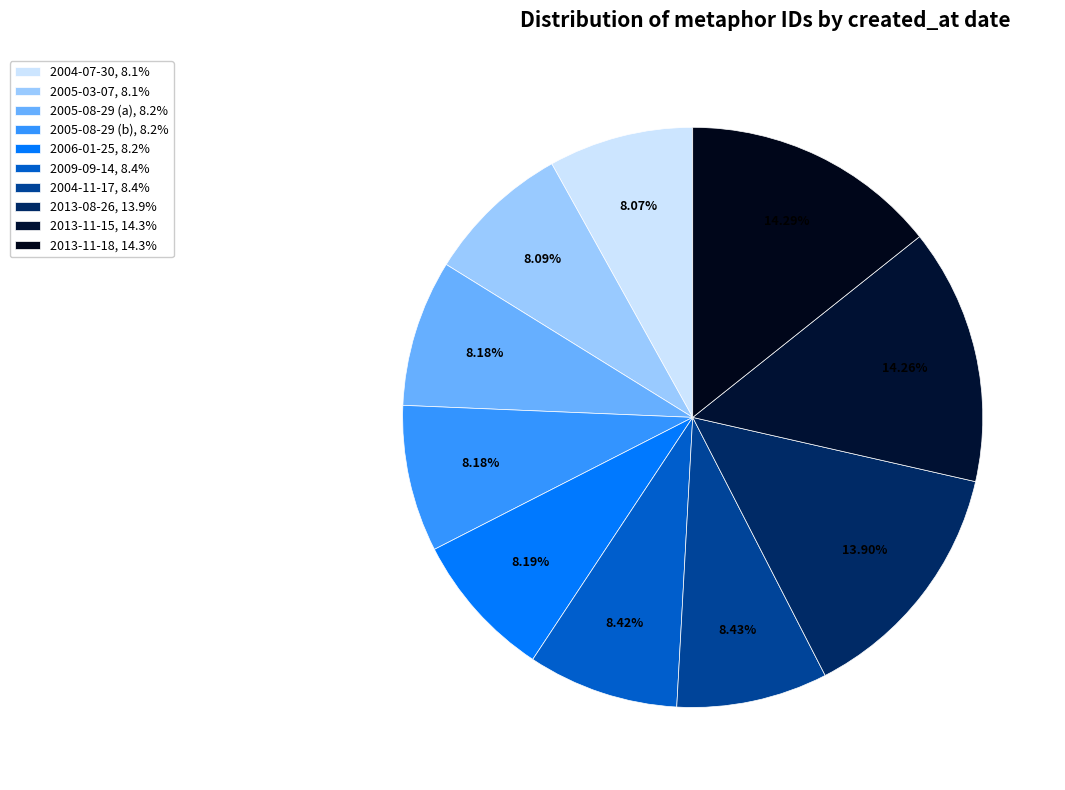

How many slices are in this pie chart?

10